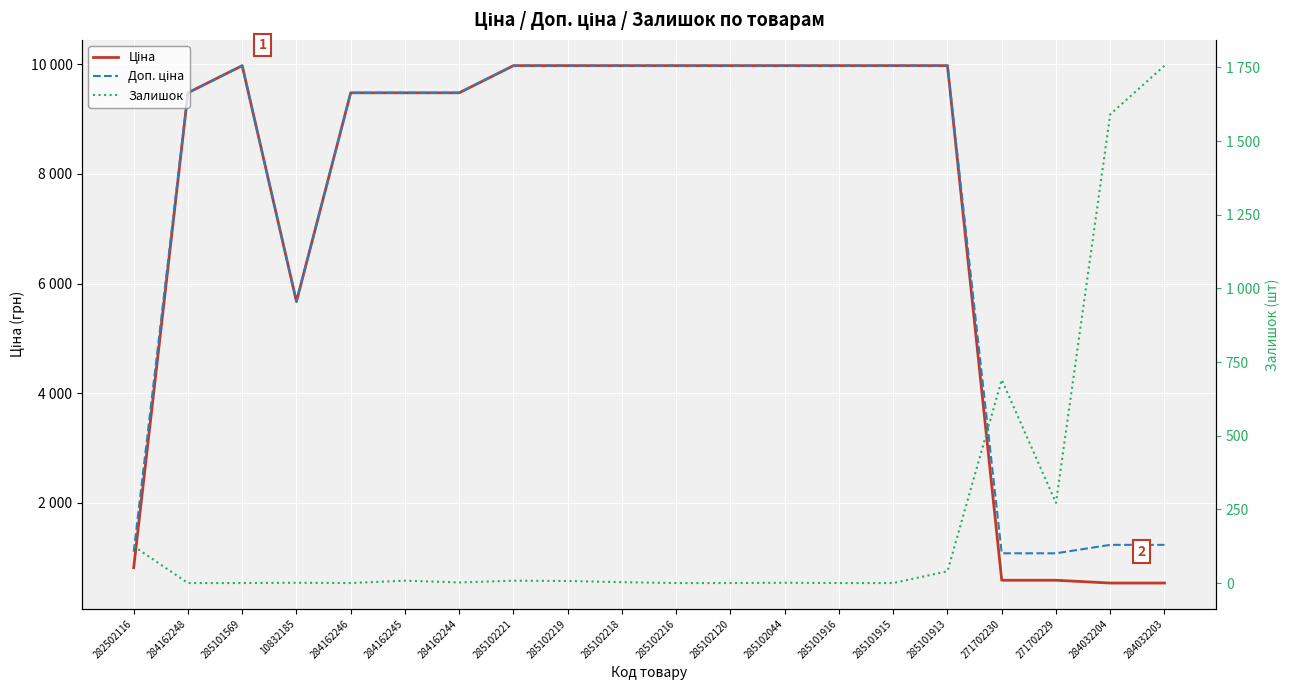

What are all the series names shown in the legend?

Ціна, Доп. ціна, Залишок